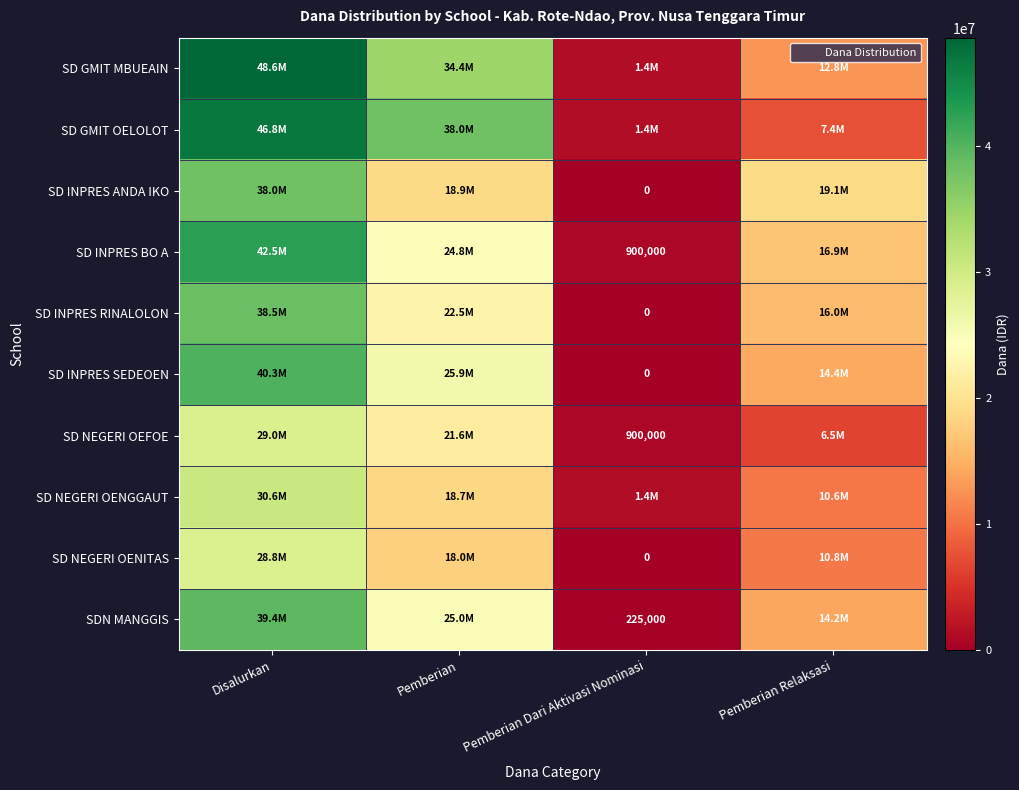

Which has a higher value, Disalurkan or Pemberian?

Disalurkan